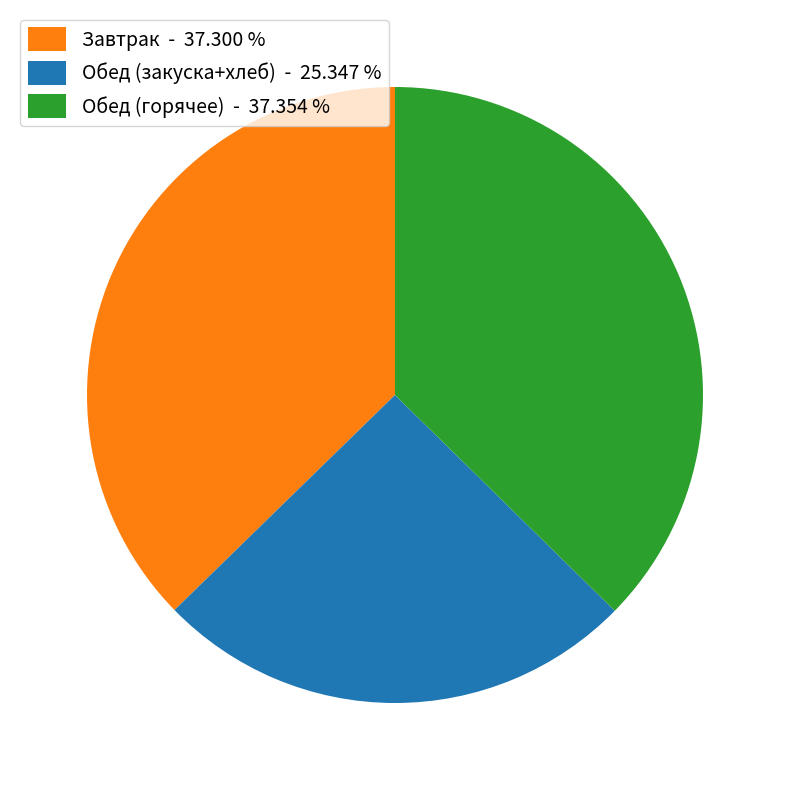

Do Обед (горячее) - 37.354 % and Завтрак - 37.300 % together represent more than half of the pie?

Yes